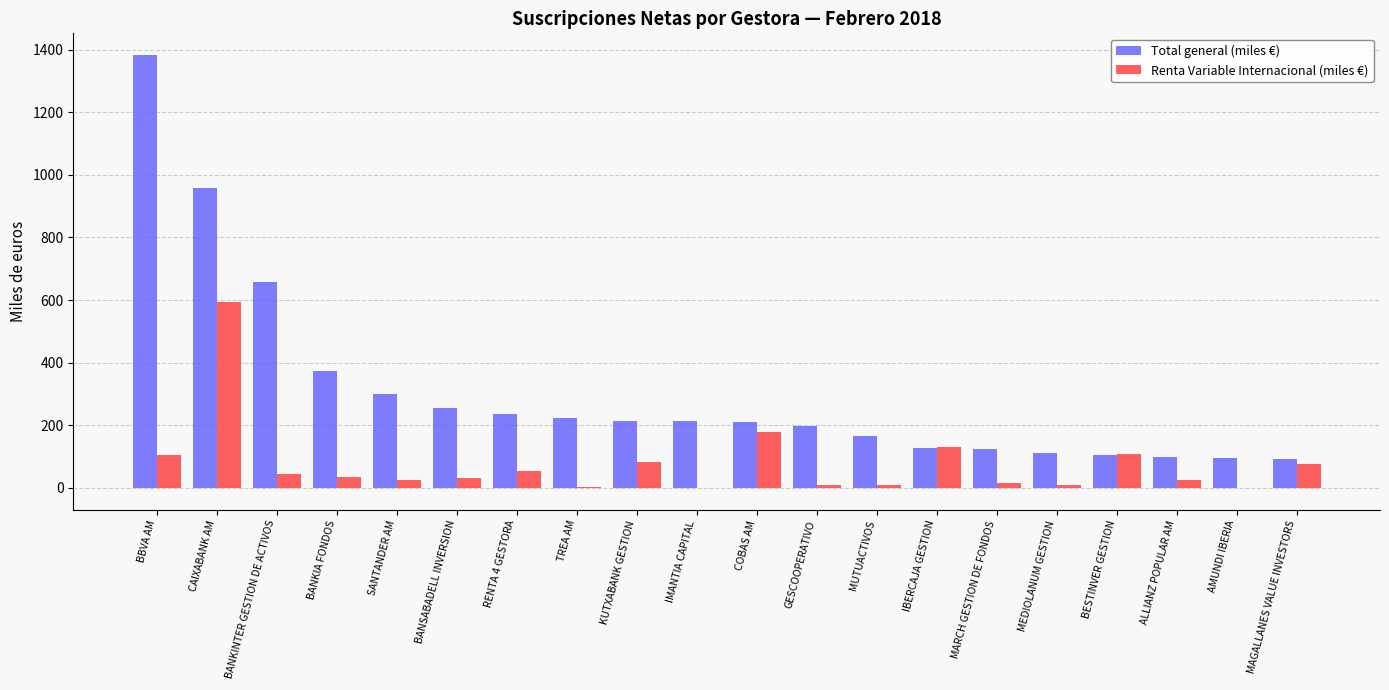

Which series has the largest range (max minus min)?

Total general (miles €)